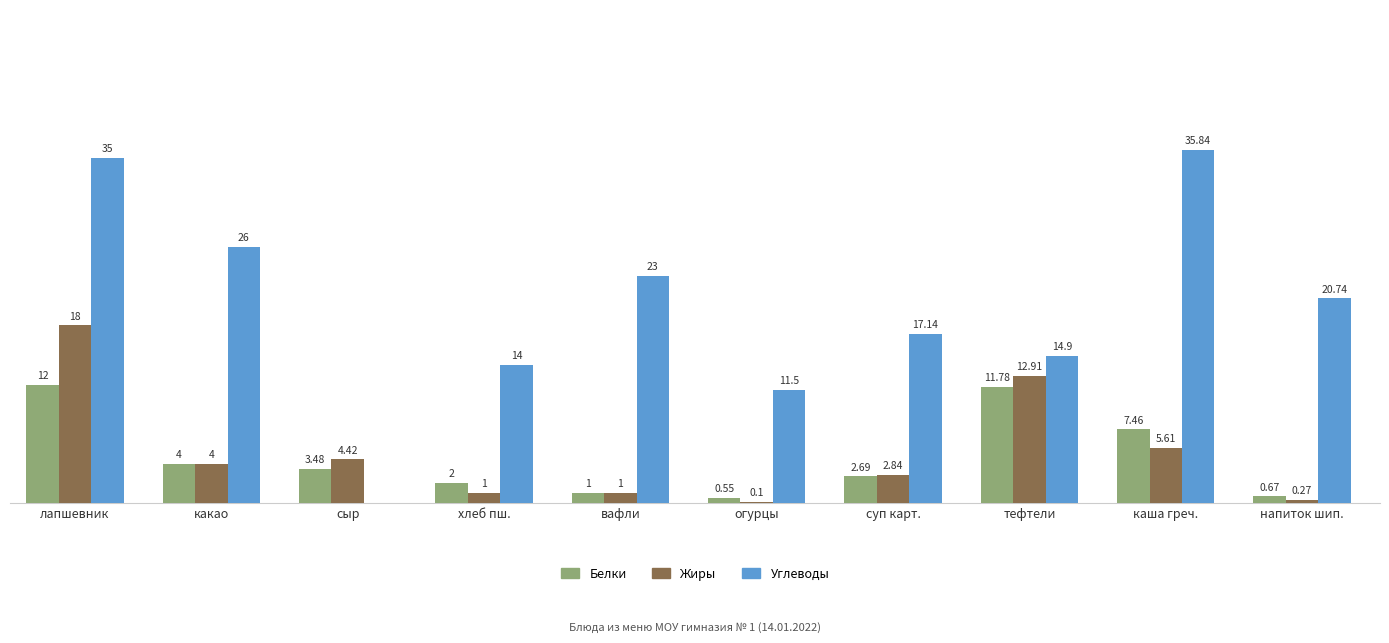

At which label does Белки reach its peak?

лапшевник